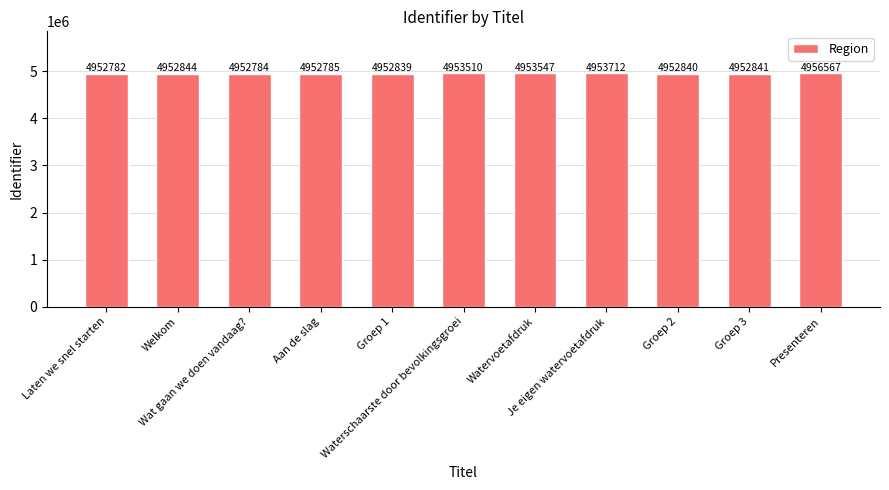

What is the value of the 6th bar from the left?

4953510